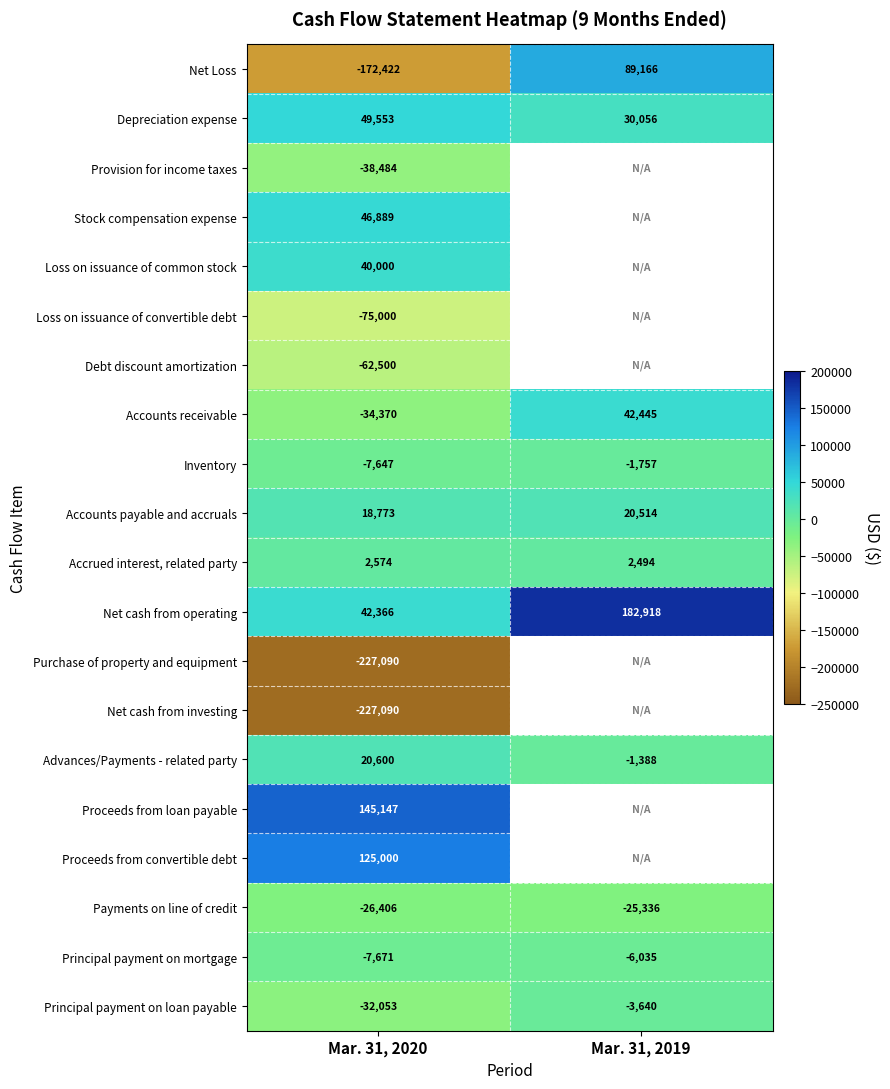

The Payments on line of credit series shows -25336 at Mar. 31, 2019. True or false?

True